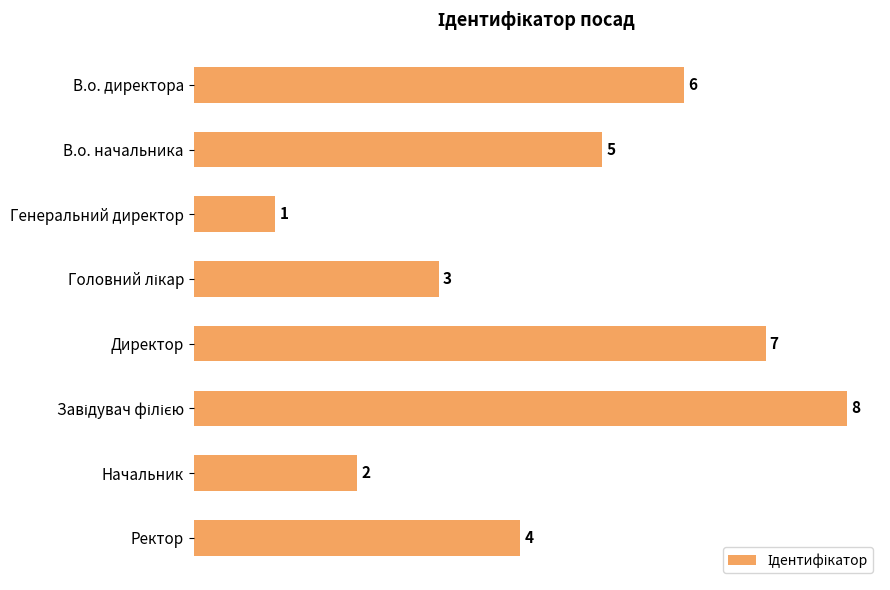

What is the value of the 8th bar from the top?

4